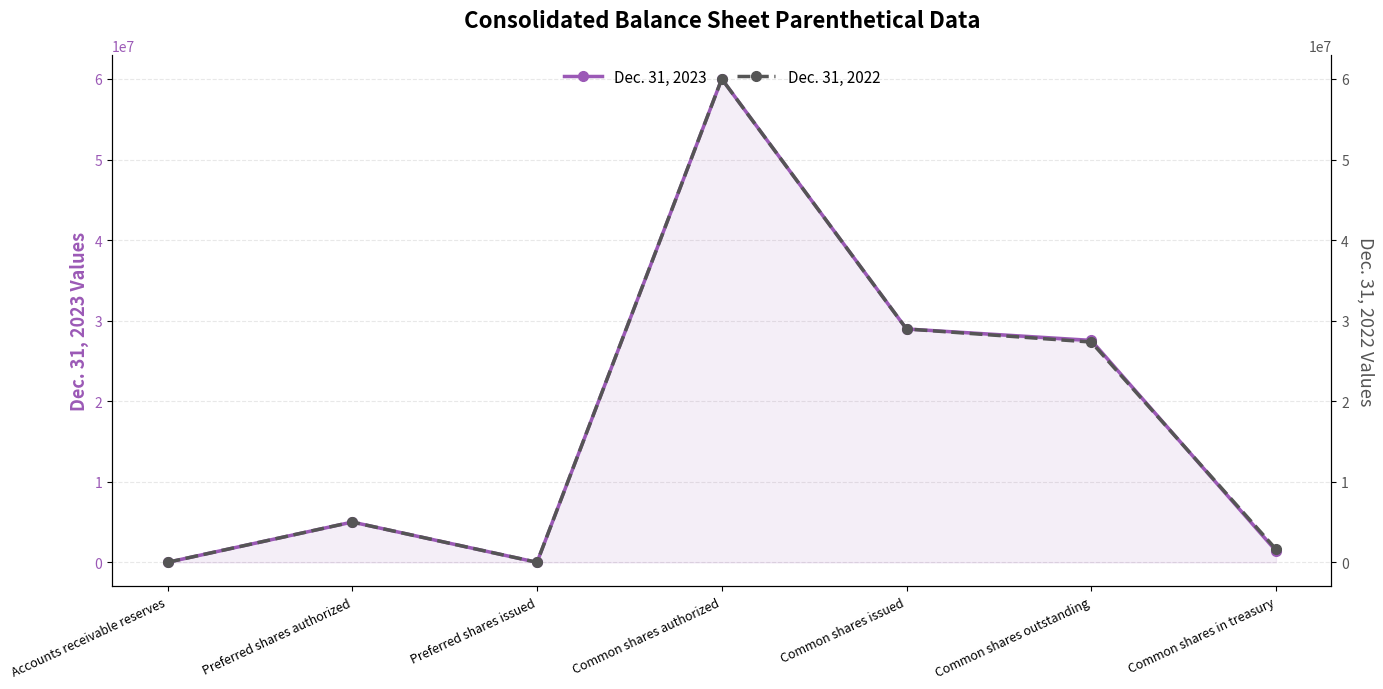

List the series in order of their overall mean, highest first.

Dec. 31, 2023, Dec. 31, 2022